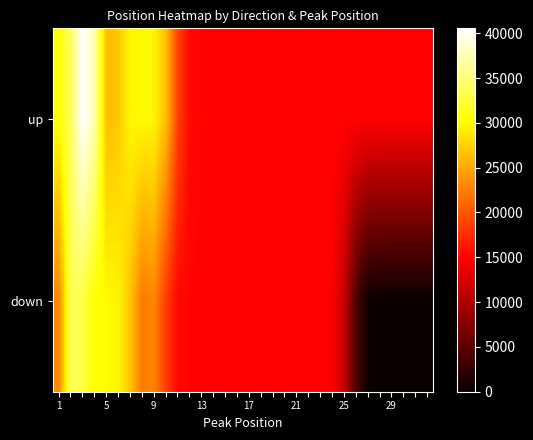

Reading left to right, what are all the values shown in this chart?

up: 30313.1	33746.7	40547.4	37452.7	26287.5	26921.2	29666.0	29956.8	29638.5	26210.1	18746.8	15334.0	15006.6	15000.0	15000.0	15000.0	15000.0	15000.0	15000.0	15000.0	15000.0	15000.0	15000.0	14998.7	14985.6	14956.9	14943.7	14942.5	14942.5	14942.5	14942.5	14942.5
down: 22877.3	33733.5	33118.1	30349.5	29985.7	29660.8	26580.7	22214.5	22841.7	18461.2	15341.8	15007.9	15000.0	15000.0	15000.0	15000.0	15000.0	15000.0	15000.0	15000.0	15000.0	15000.0	14993.4	14666.0	11254.5	3803.0	391.5	64.1	57.5	57.5	57.5	57.5